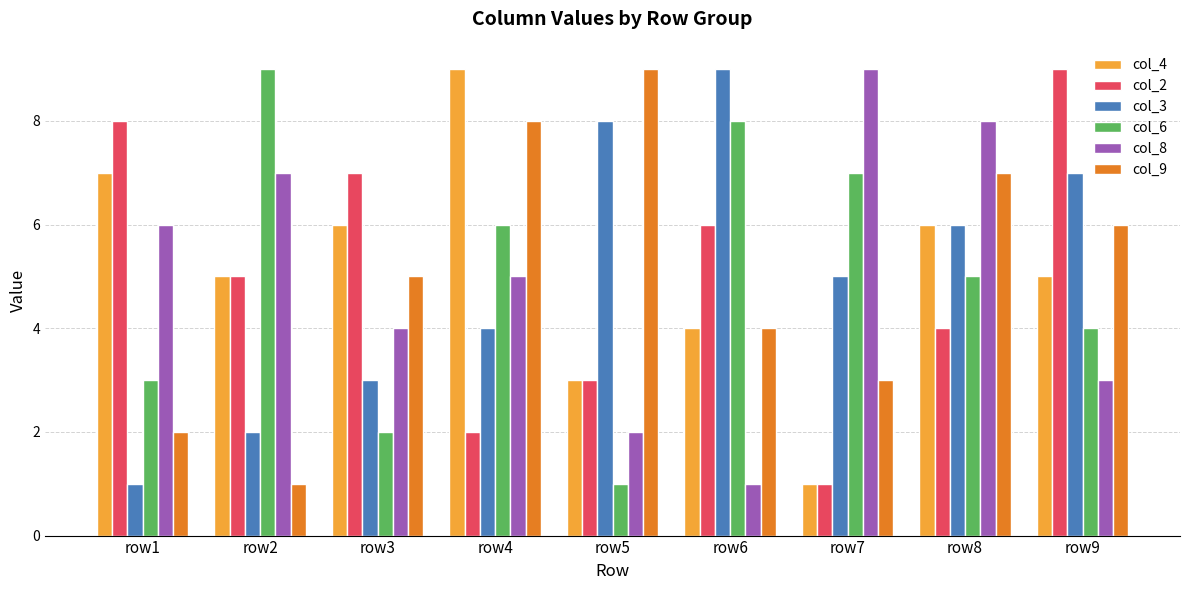

How many data points in col_3 are less than 5?

4